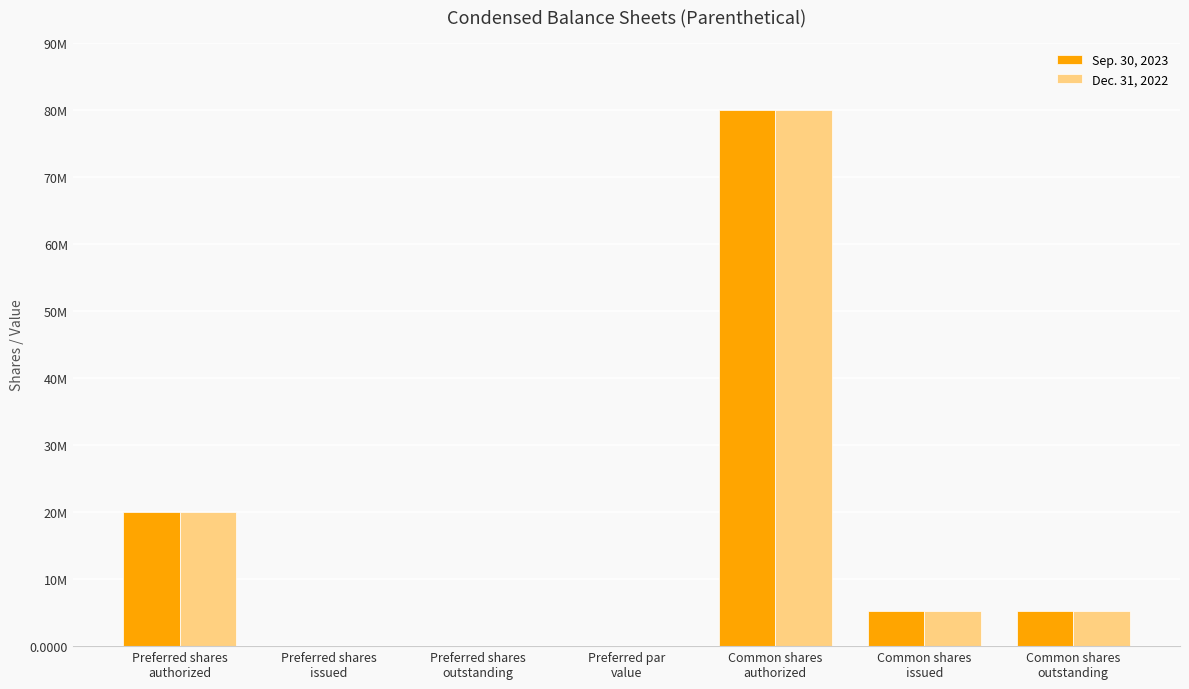

What are all the series names shown in the legend?

Sep. 30, 2023, Dec. 31, 2022